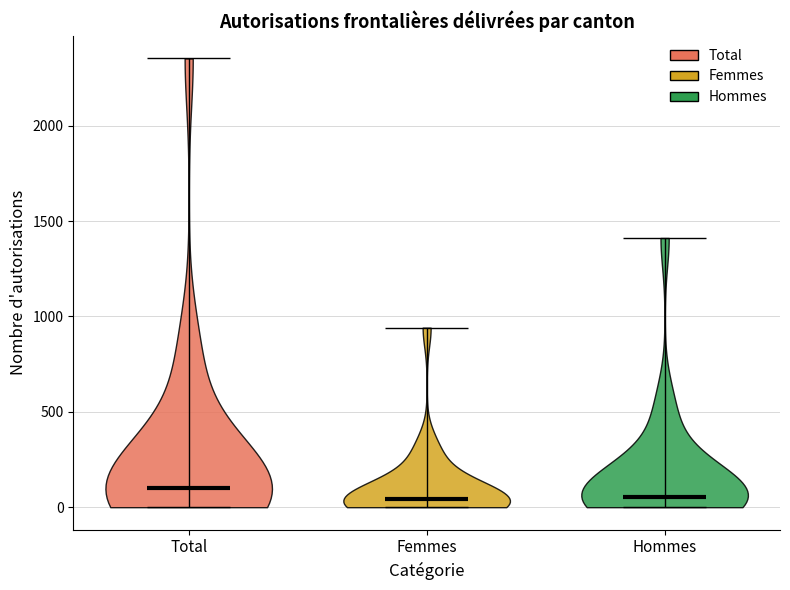

What is the highest point the violin for Femmes reaches on the y-axis? The values are not printed on the chart, so give them approximately, as read against the axis.

950